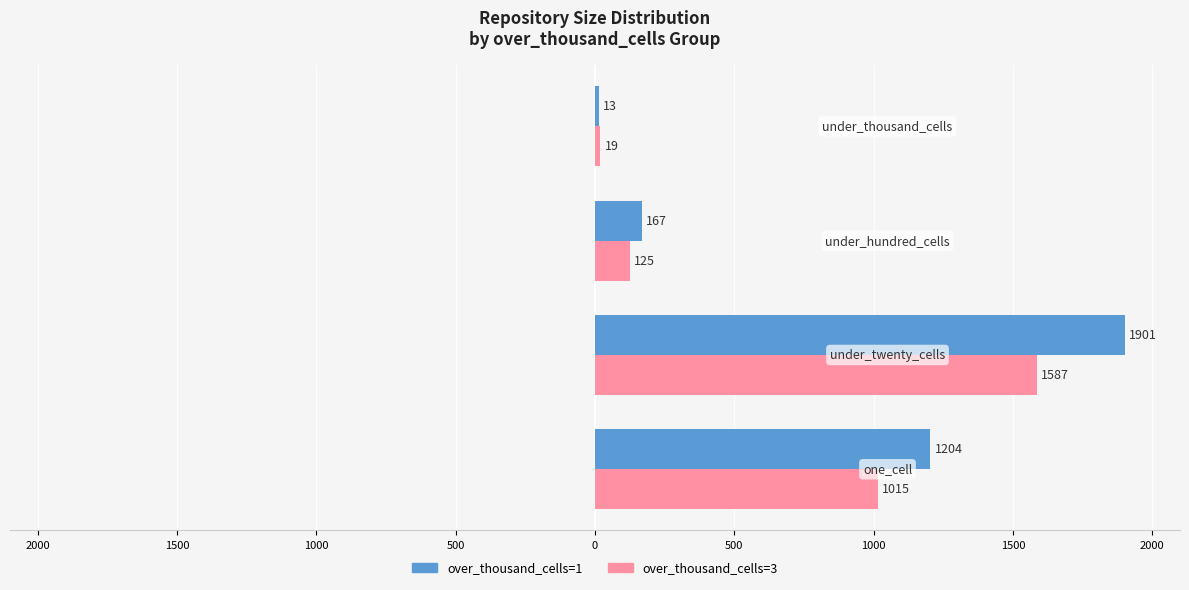

What are all the series names shown in the legend?

over_thousand_cells=1, over_thousand_cells=3